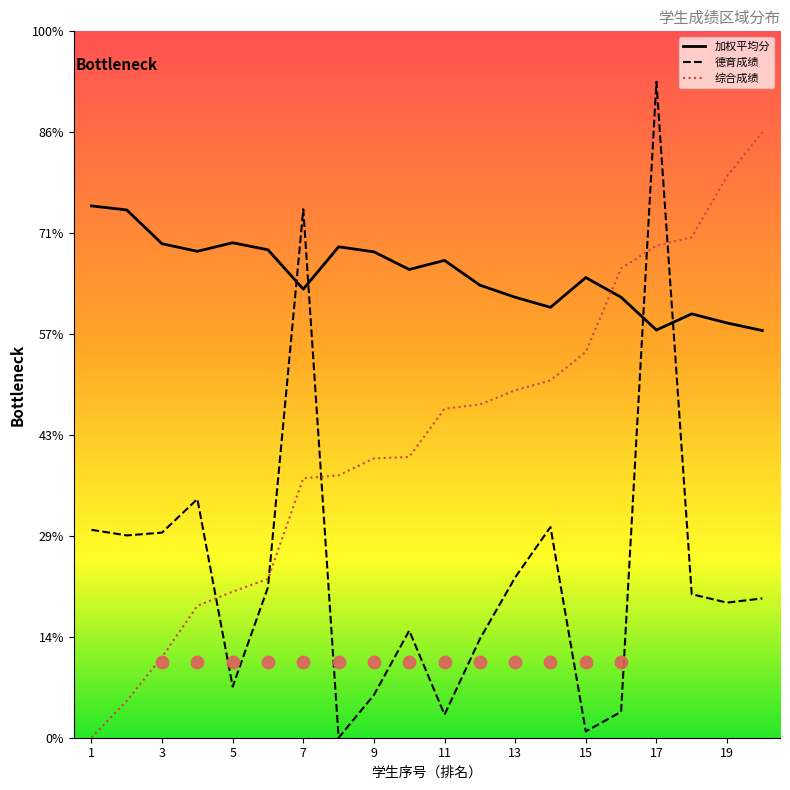

Which series has the largest total across all categories?

加权平均分